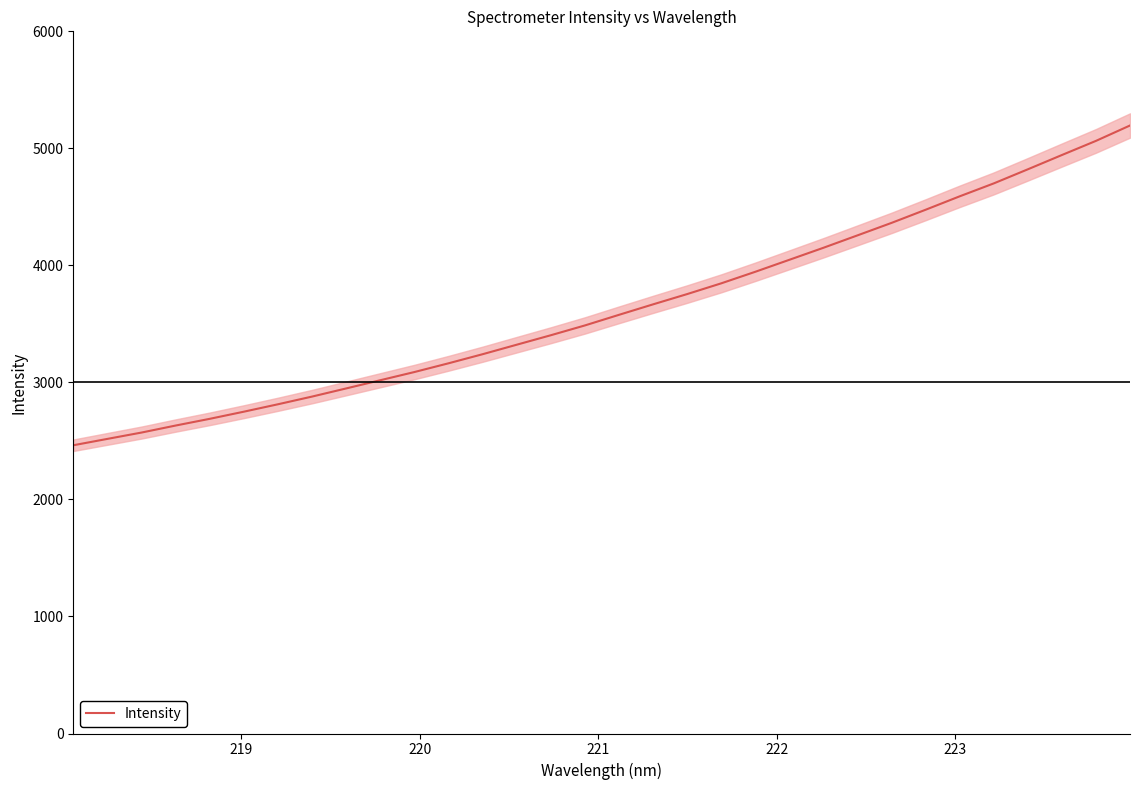

What is the highest value of the Intensity series?

5195.4